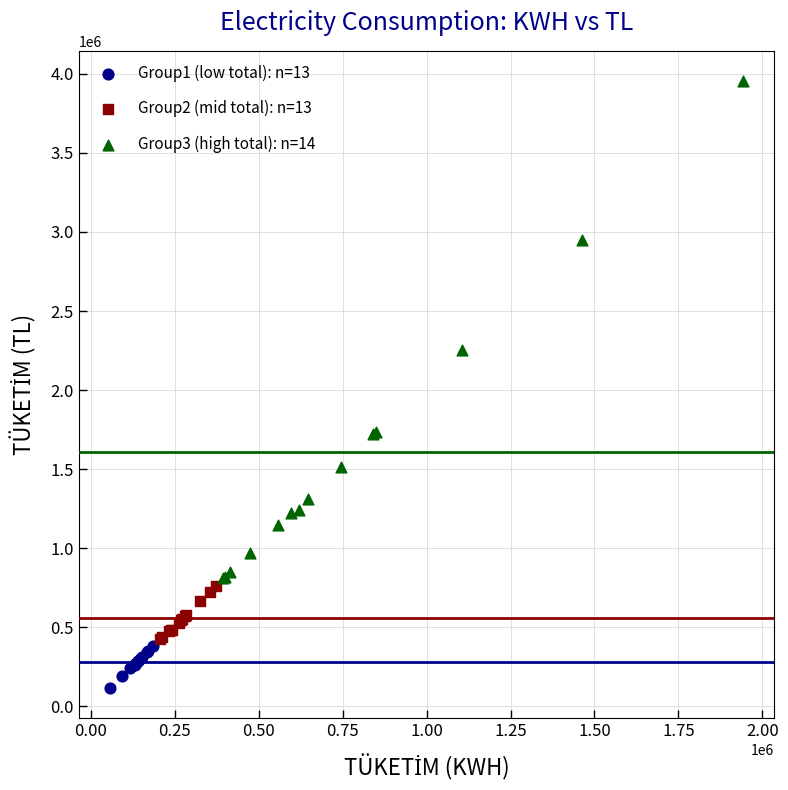

Which series reaches the minimum Y coordinate?

Group1 (low total): n=13